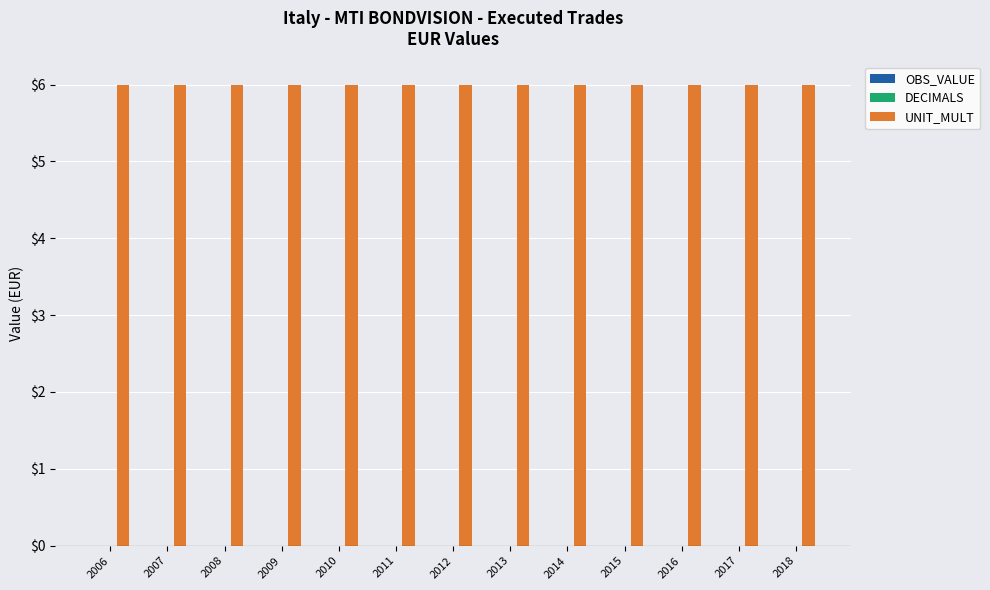

How many groups of bars are there?

13